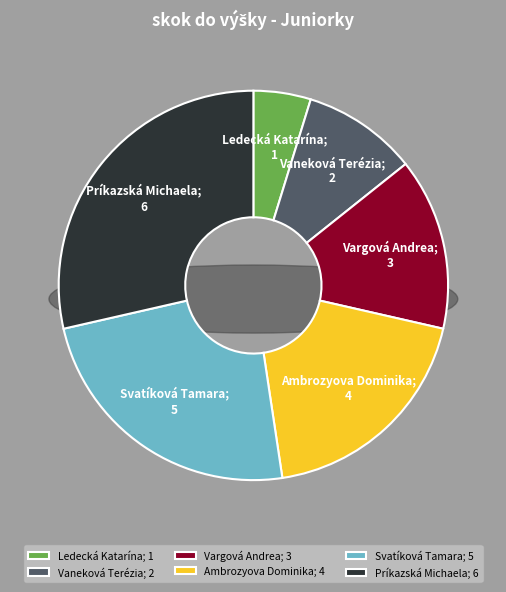

Rank the categories by value from lowest to highest.

Ledecká Katarína, Vaneková Terézia, Vargová Andrea, Ambrozyova Dominika, Svatíková Tamara, Príkazská Michaela